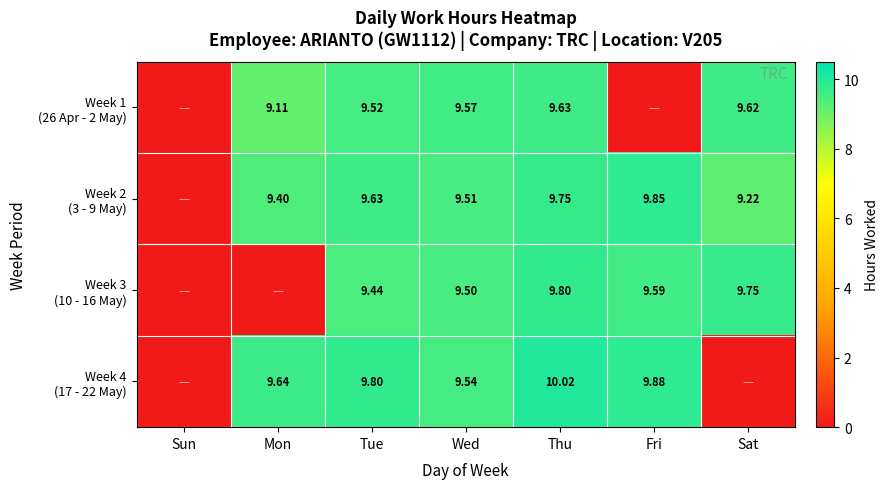

At which category is the sum across all series the highest?

Thu